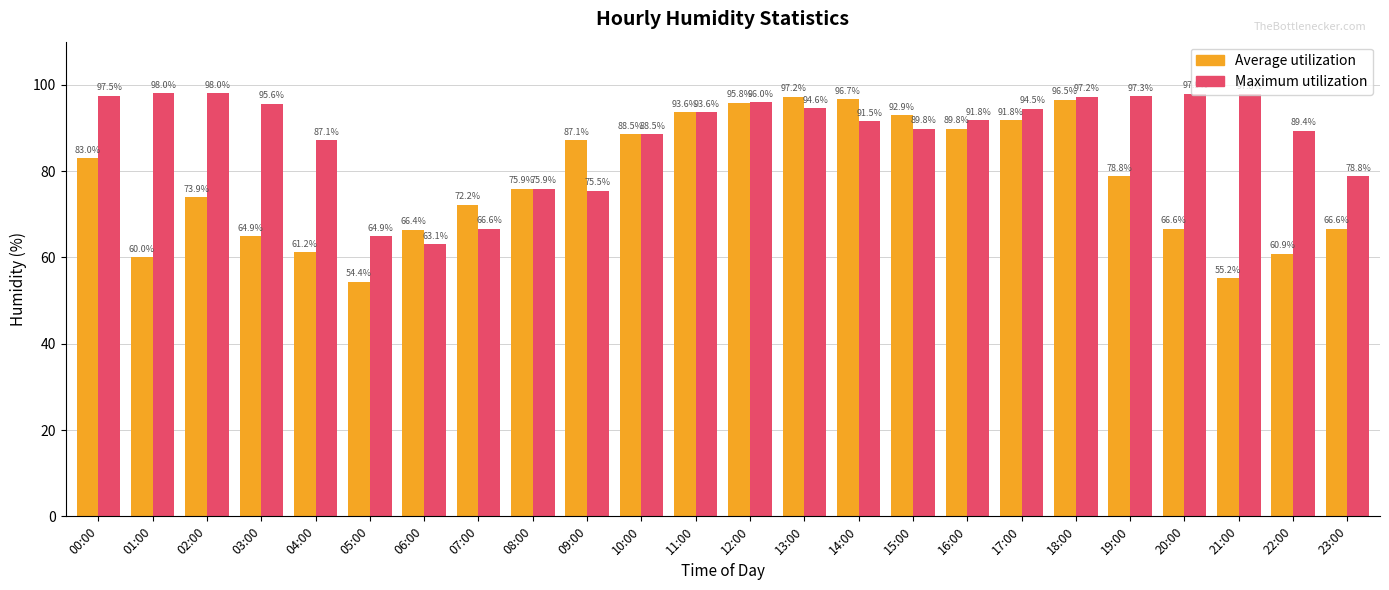

Where is Maximum utilization nearest to the value 80?

23:00